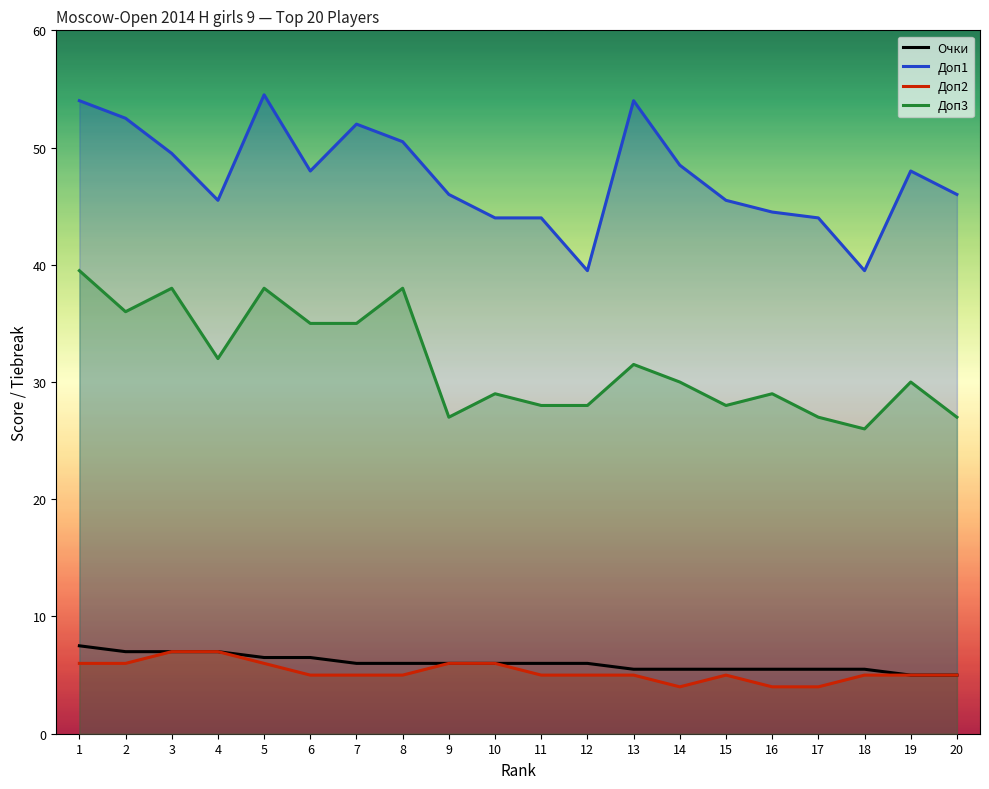

Is it true that Доп3 equals 30.0 at 19?

True